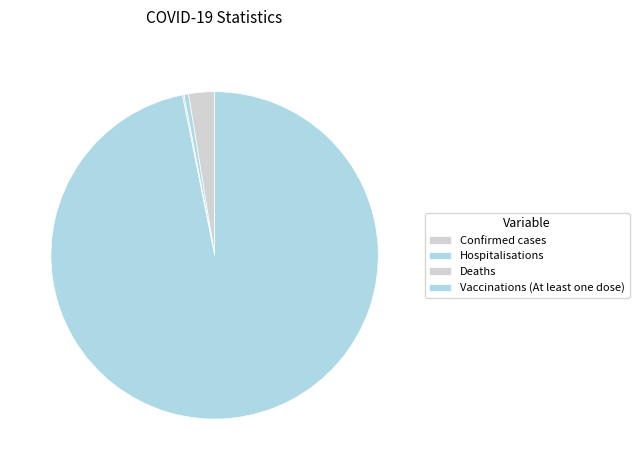

Which category accounts for the majority?

Vaccinations (At least one dose)